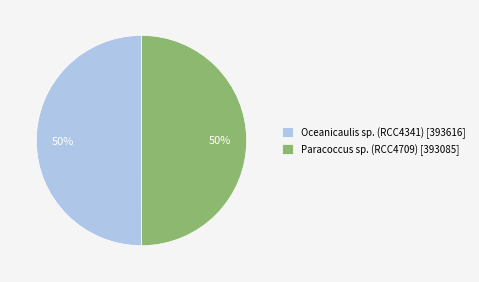

Count the number of slices in the pie.

2